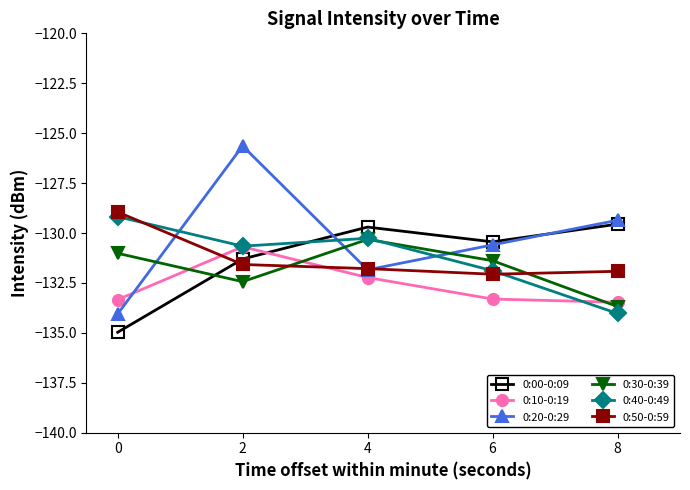

In 0:00-0:09, how many points are lower than both neighbors (excluding endpoints)?

1